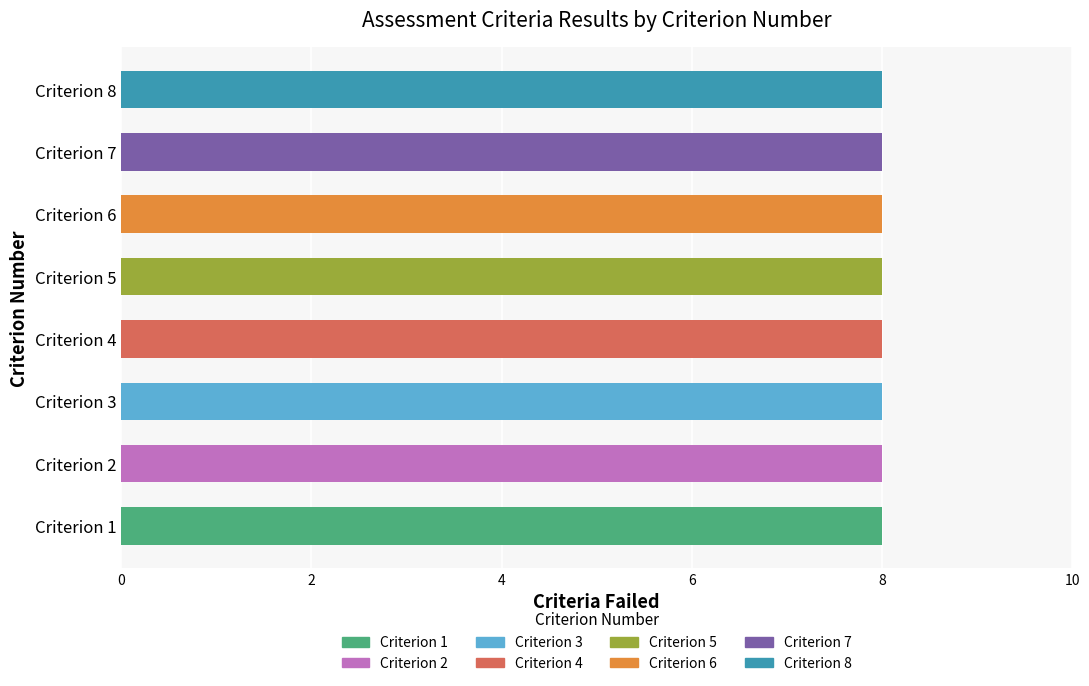

What is the value of the Criteria_Failed bar at the 2nd from the left?

8